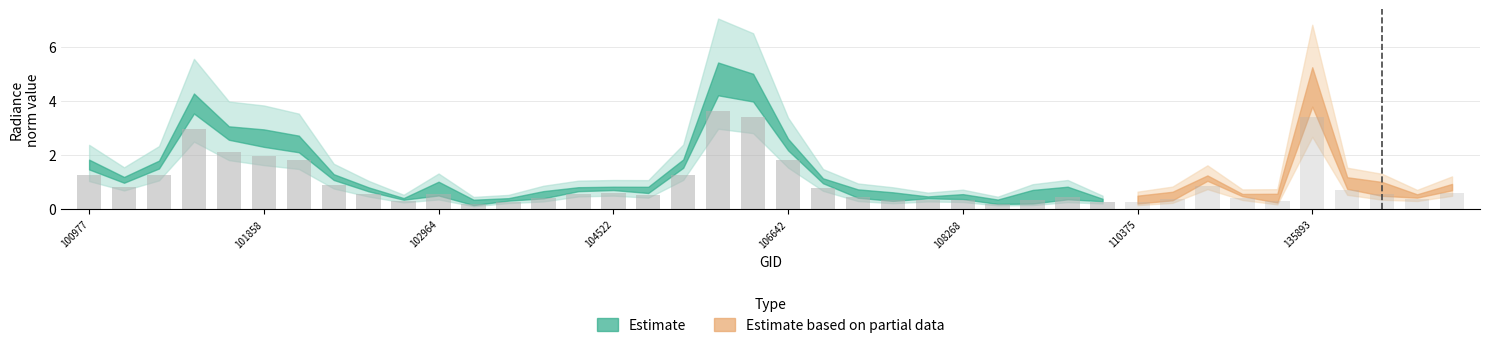

Reading left to right, list all the values displayed in this chart.

rade9_aggzone_norm: 1.7	1.2	1.8	4.3	3.1	2.9	2.7	1.3	0.8	0.4	1.0	0.2	0.4	0.5	0.8	0.8	0.7	1.8	5.4	5.0	2.6	1.1	0.5	0.6	0.5	0.4	0.2	0.7	0.8	0.3	0.5	0.6	1.2	0.6	0.3	4.5	1.2	1.0	0.5	0.8
rade9_mult_nadir_norm: 1.8	1.1	1.8	4.2	3.0	2.7	2.5	1.3	0.8	0.4	0.6	0.3	0.4	0.7	0.8	0.8	0.8	1.8	5.0	4.7	2.6	1.1	0.7	0.4	0.5	0.6	0.4	0.2	0.4	0.4	0.2	0.4	1.2	0.6	0.6	5.2	0.9	0.6	0.5	0.9